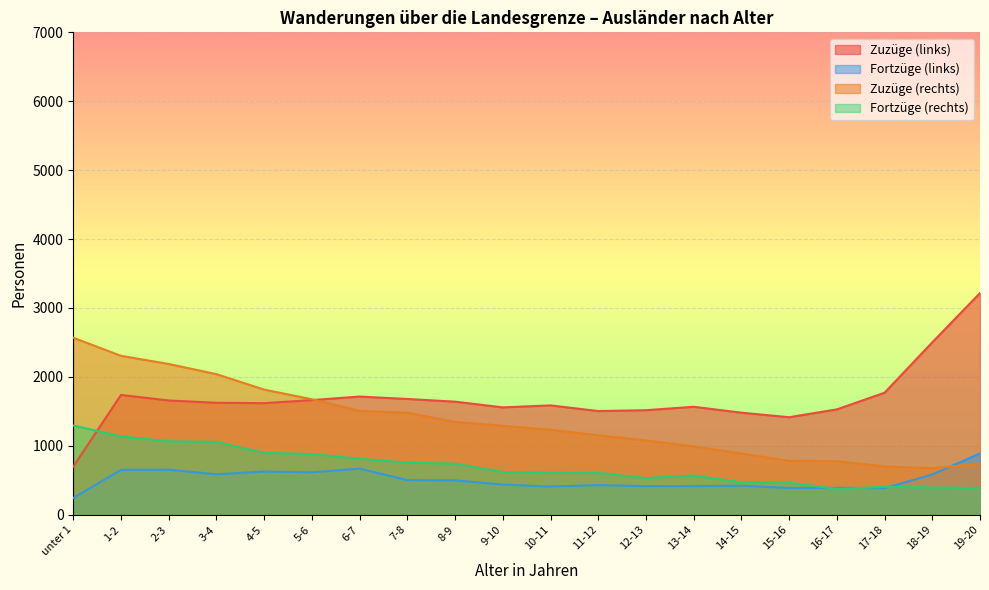

Which category has the highest value in the Fortzüge (links) series?

19-20